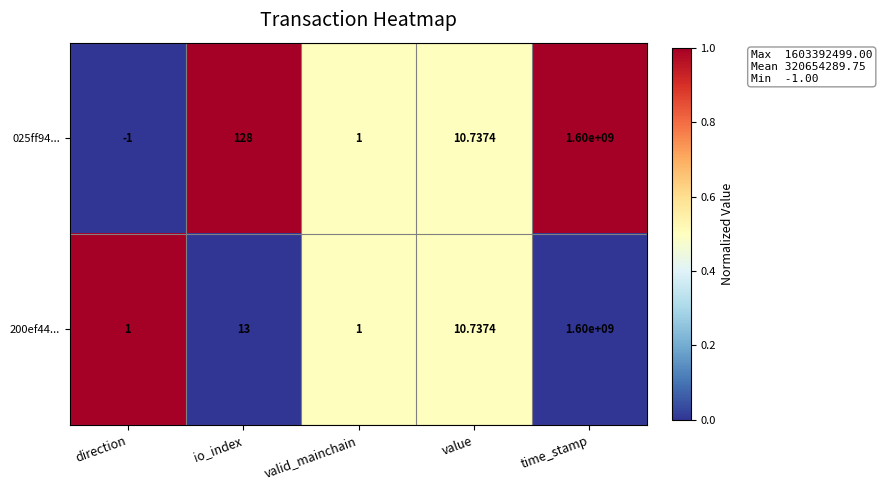

Which category has the highest value in the 025ff94... series?

time_stamp